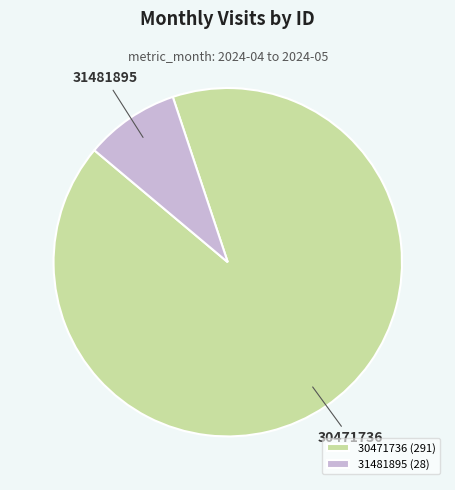

What is the majority slice?

30471736